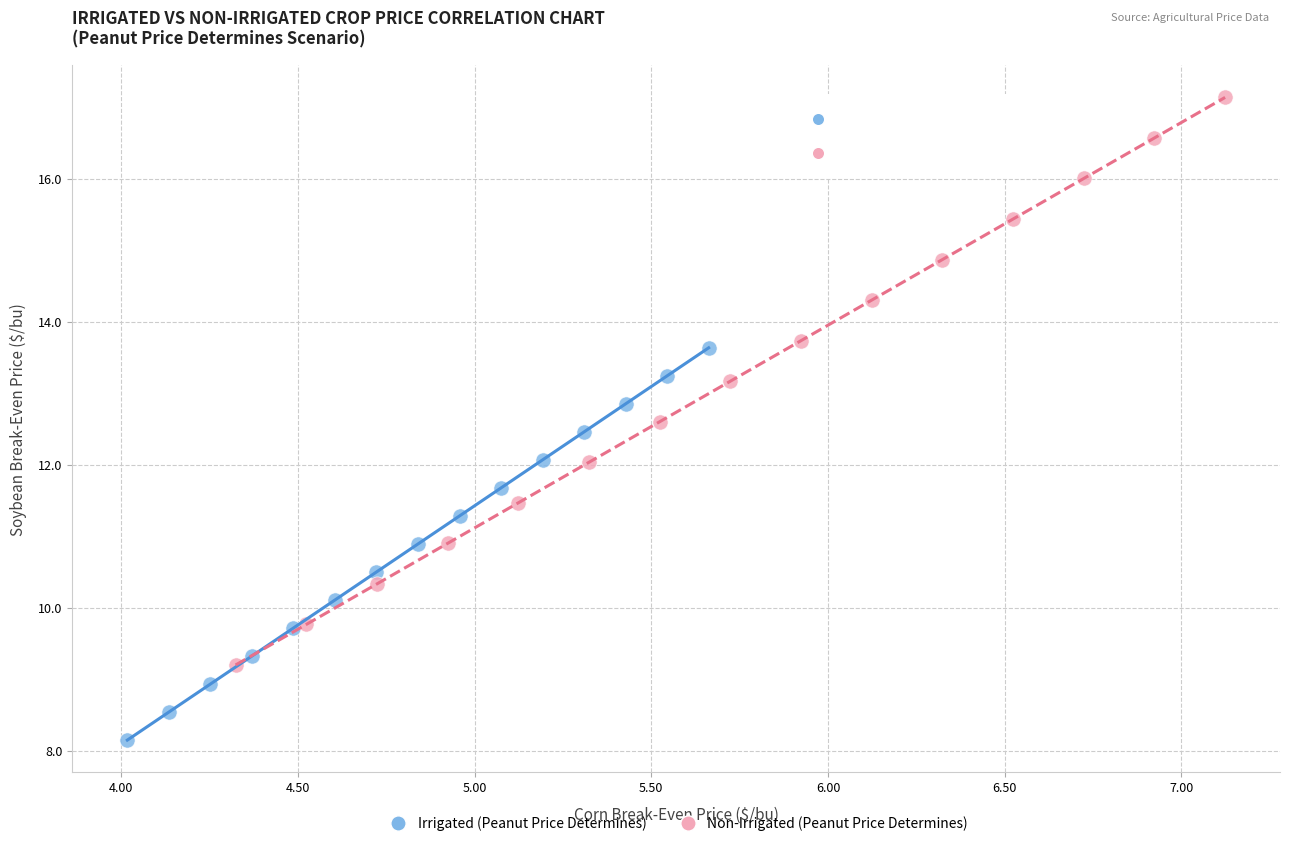

Which series has the largest Y range (max minus min)?

Non-Irrigated (Peanut Price Determines)